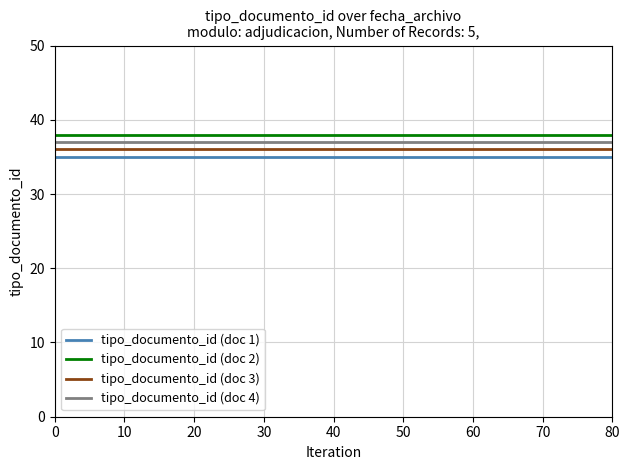

What is the sum of all tipo_documento_id (doc 1) values?

175